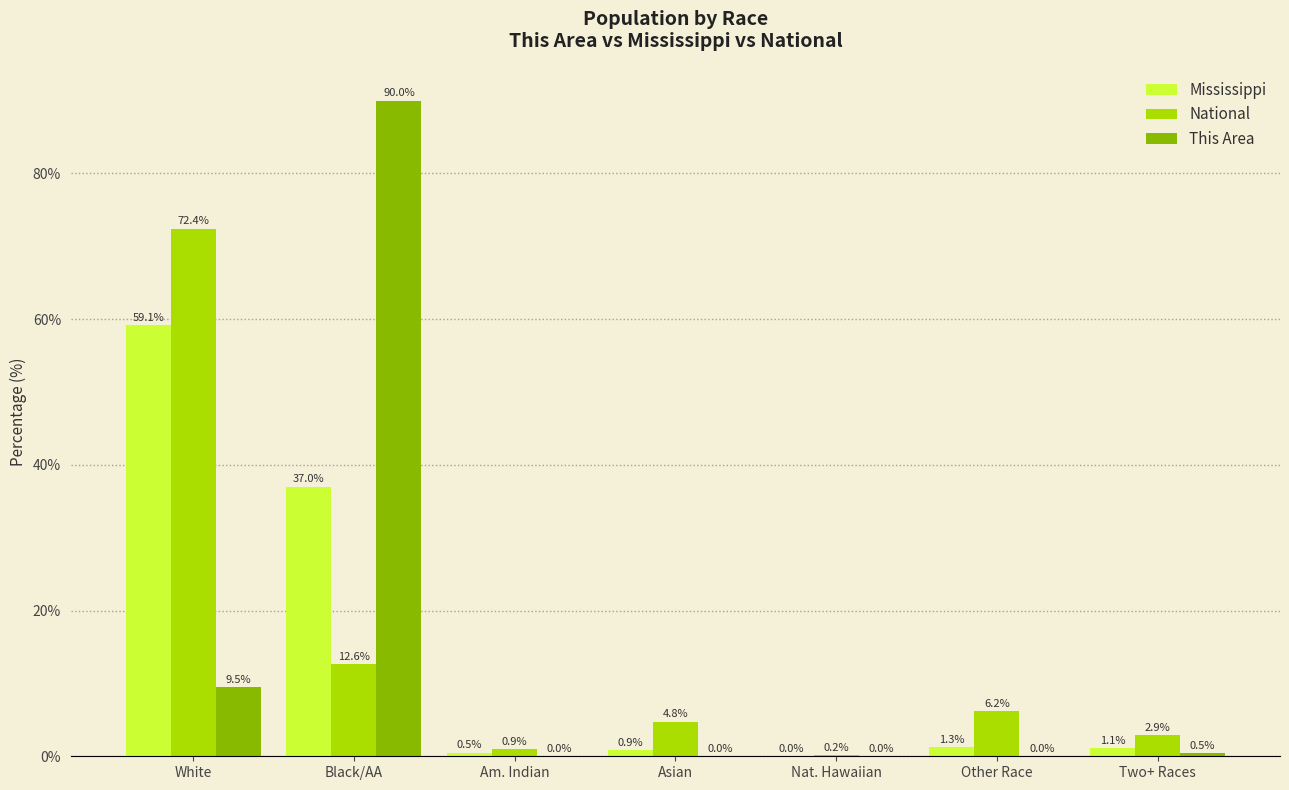

What is the greatest value displayed?

90.0